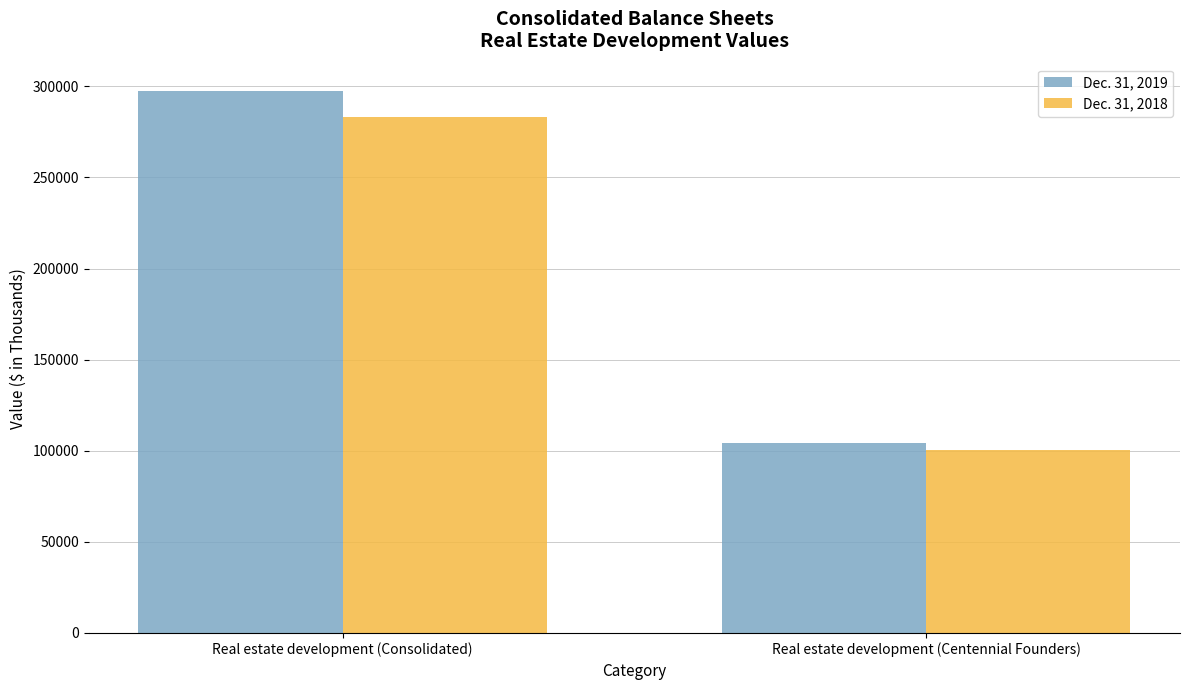

The value of Dec. 31, 2018 at Real estate development (Consolidated) is 283385. True or false?

True